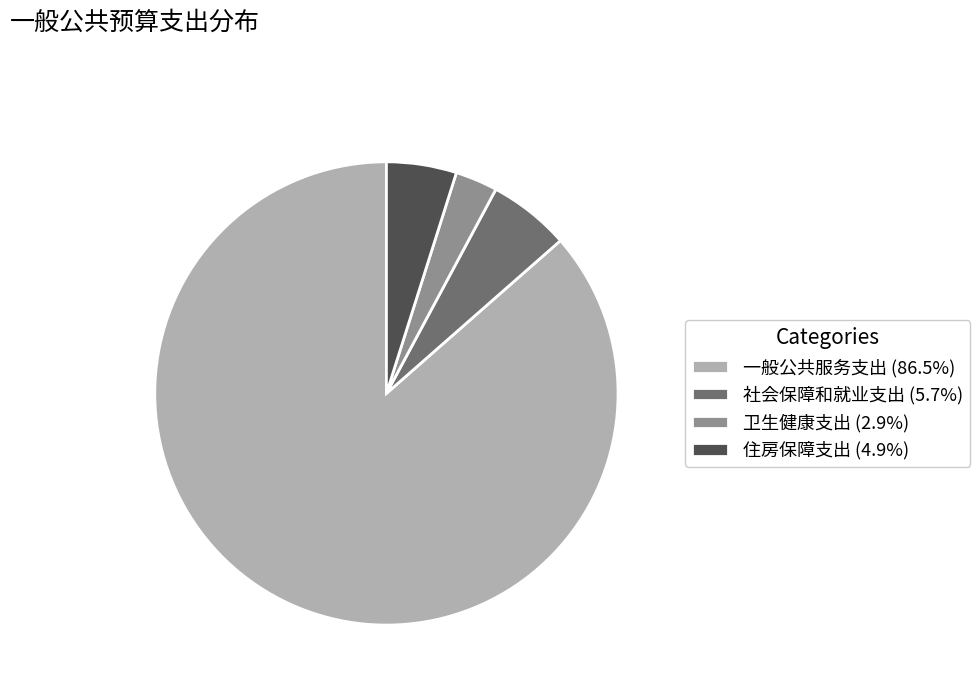

Rank the categories by value from lowest to highest.

卫生健康支出, 住房保障支出, 社会保障和就业支出, 一般公共服务支出